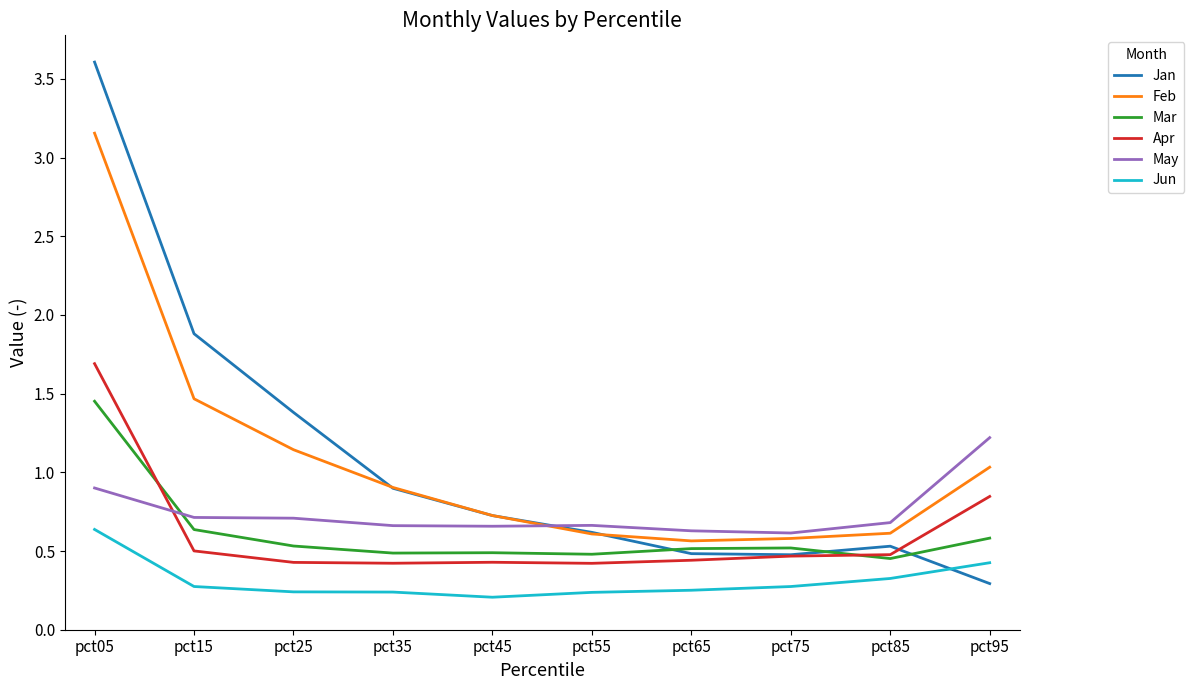

Is this an area chart (filled region under the line)?

No